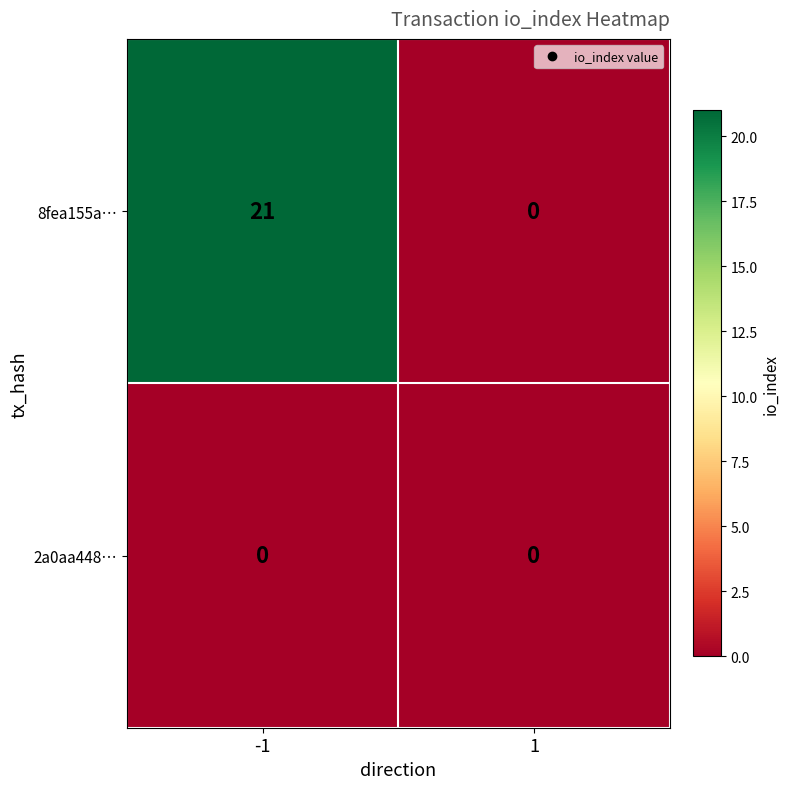

List the series in order of their overall mean, highest first.

8fea155a…, 2a0aa448…